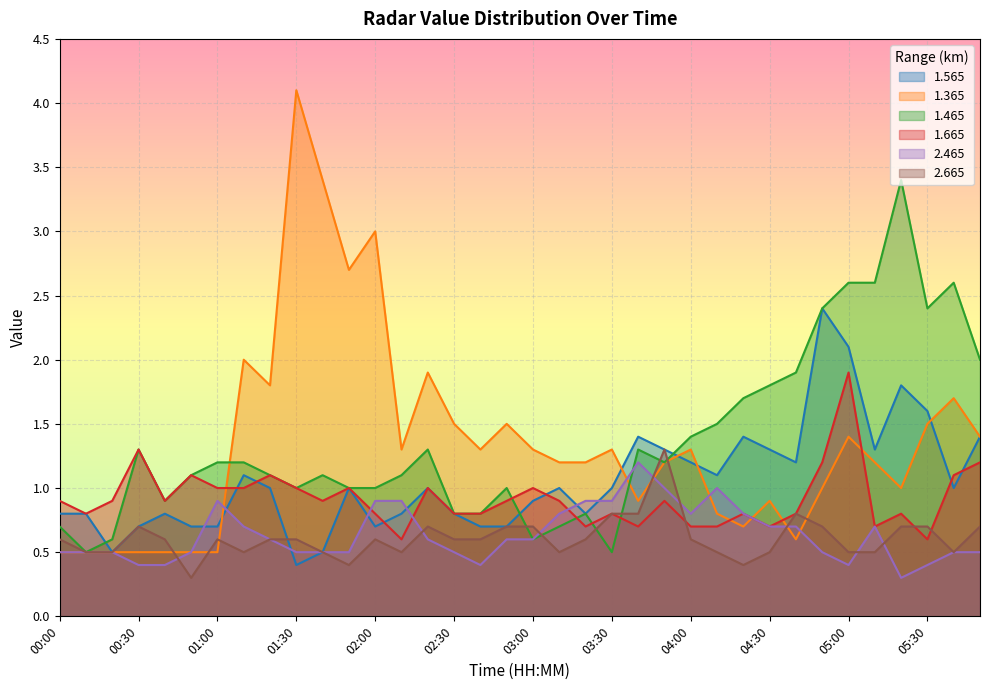

Which category has the lowest value across all series?

05:20